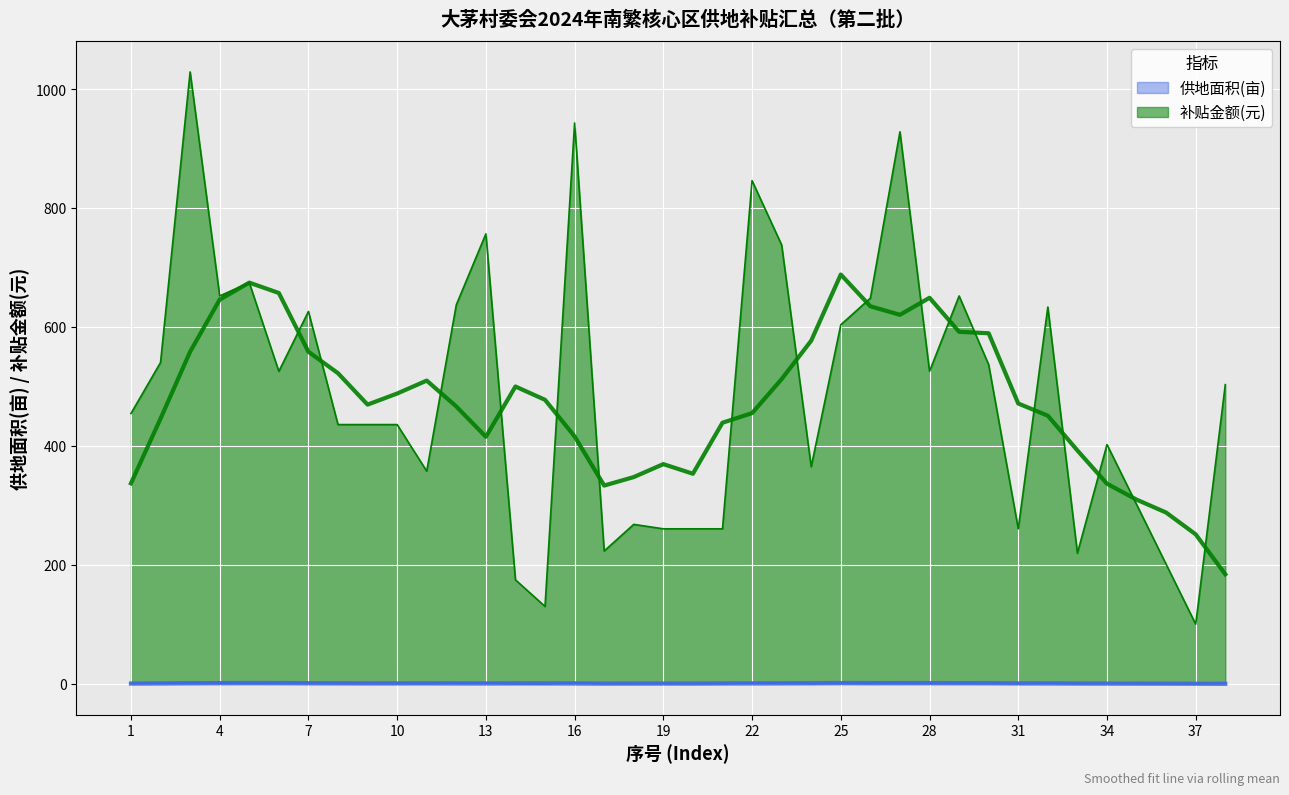

What is the total value across all series at 22?

848.7